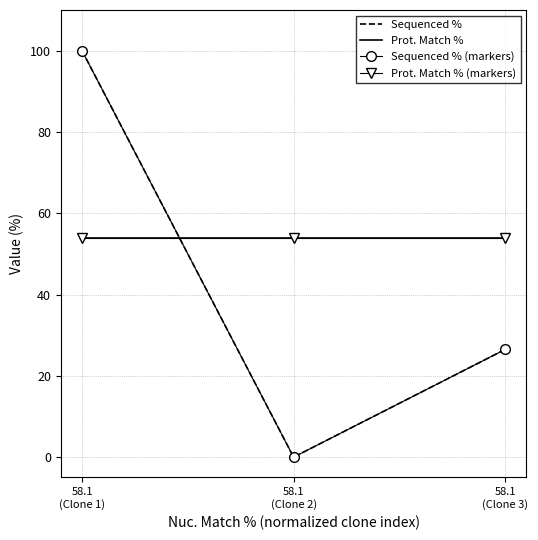

Rank the series at 58.1
(Clone 3) from highest to lowest value.

Prot. Match %, Prot. Match % (markers), Sequenced %, Sequenced % (markers)